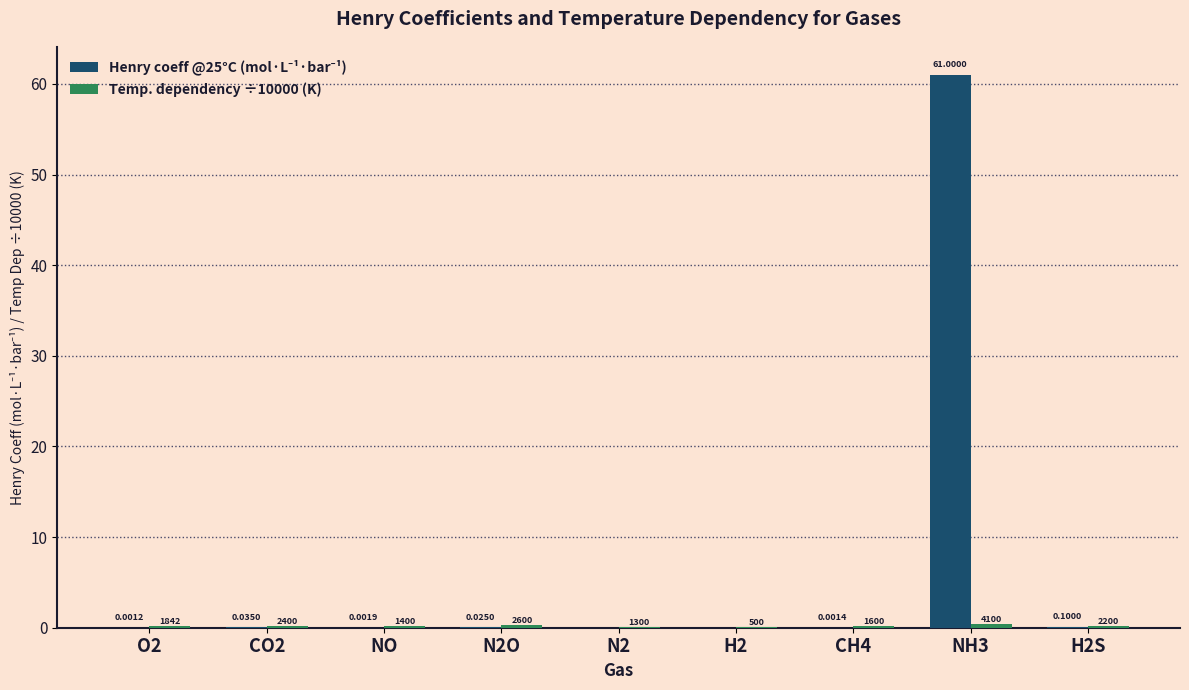

Does the chart contain stacked bars?

No